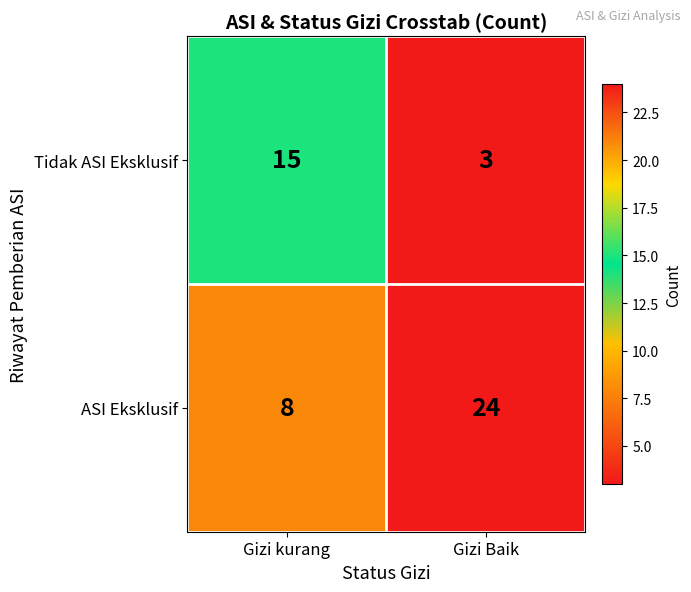

What is the sum of the Tidak ASI Eksklusif values at Gizi kurang and Gizi Baik?

18